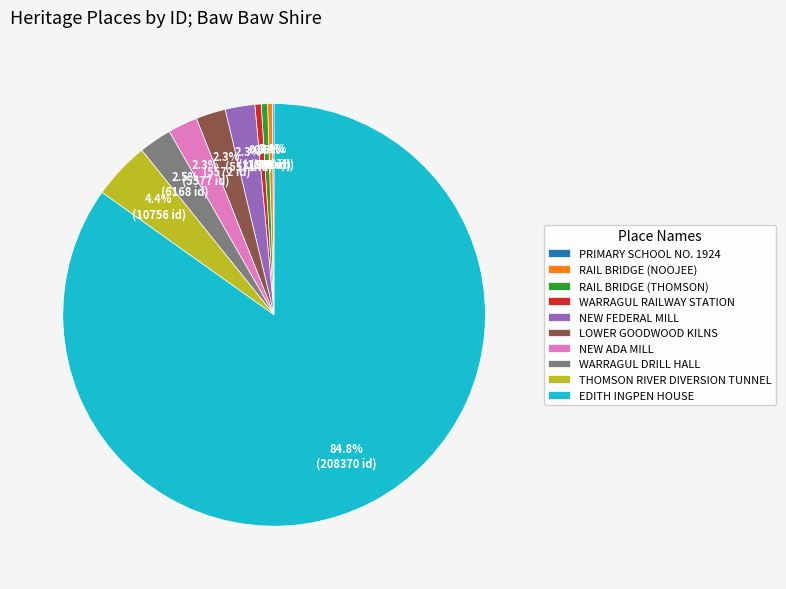

Which slice is the largest?

EDITH INGPEN HOUSE